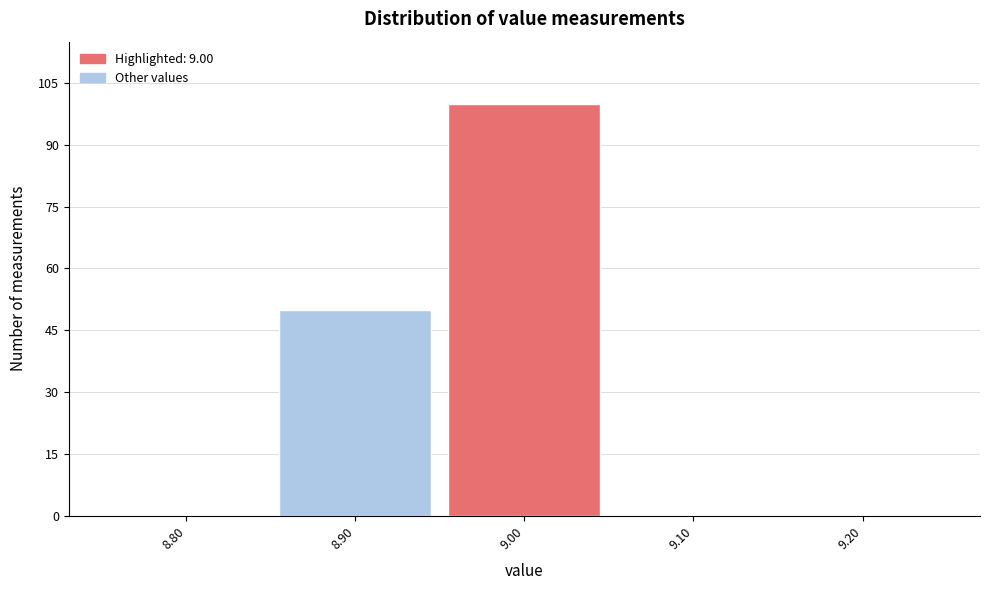

Reading left to right, transcribe this chart: for each bar, give the range it covers on the x-axis and its height. The values are not printed on the chart, so give them approximately, as read against the axis.

8.75 to 8.85: 0
8.85 to 8.95: 50
8.95 to 9.05: 100
9.05 to 9.15: 0
9.15 to 9.25: 0